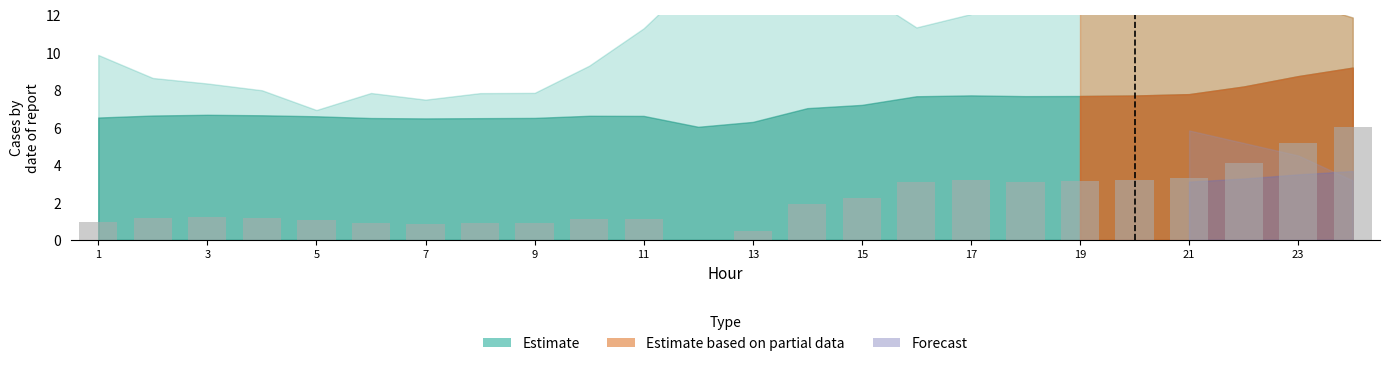

What is the sum of all values?

50.1